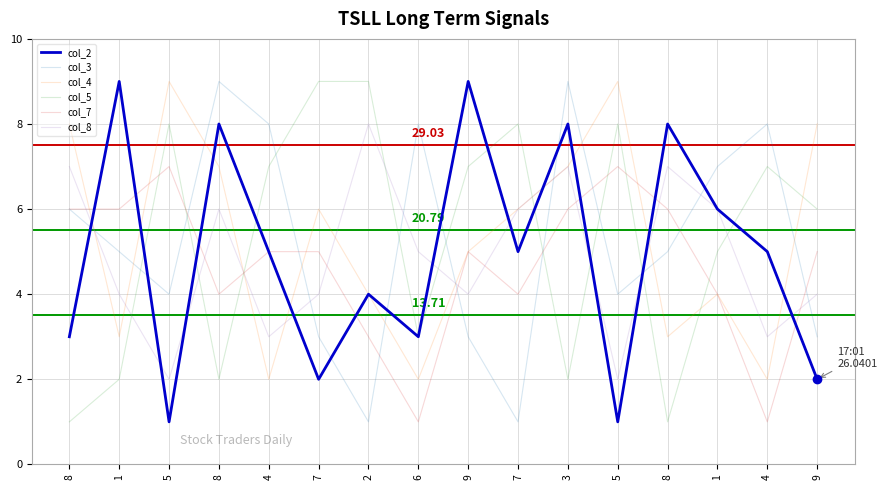

How many series are shown in this chart?

6